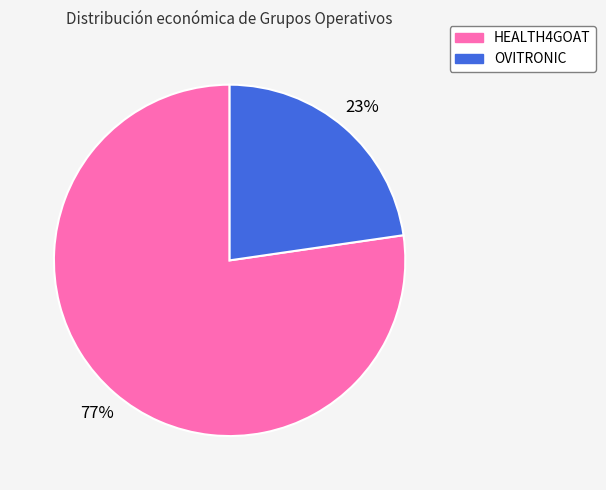

Which has a higher value, HEALTH4GOAT or OVITRONIC?

HEALTH4GOAT